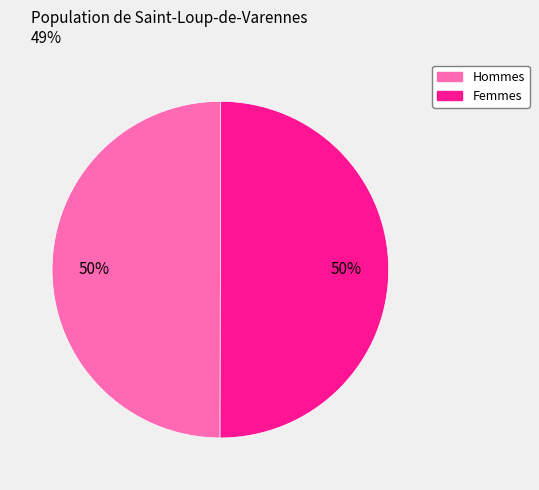

To the nearest percent, what is the average slice percentage?

50%